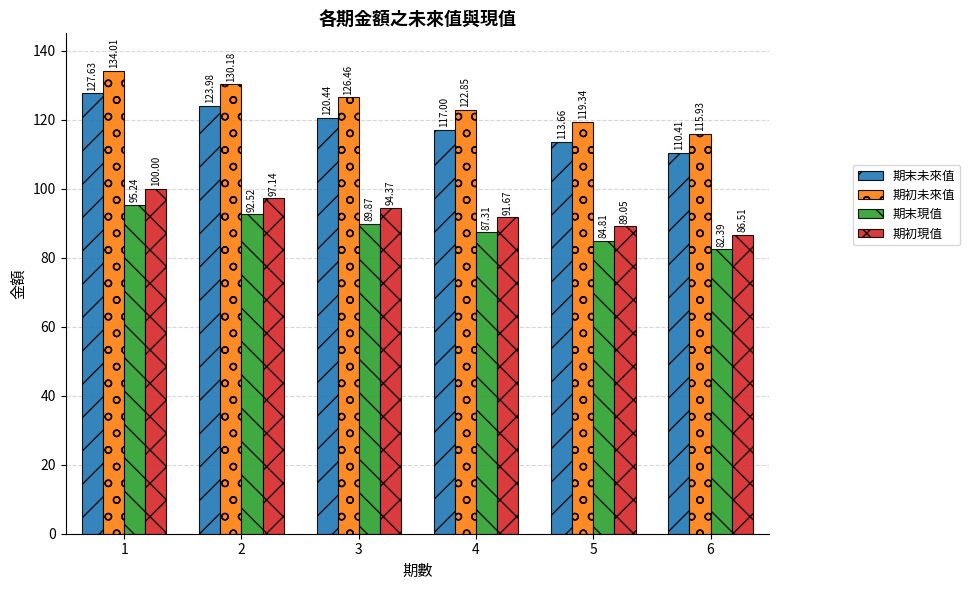

Where is 期初未來值 nearest to the value 124?

4